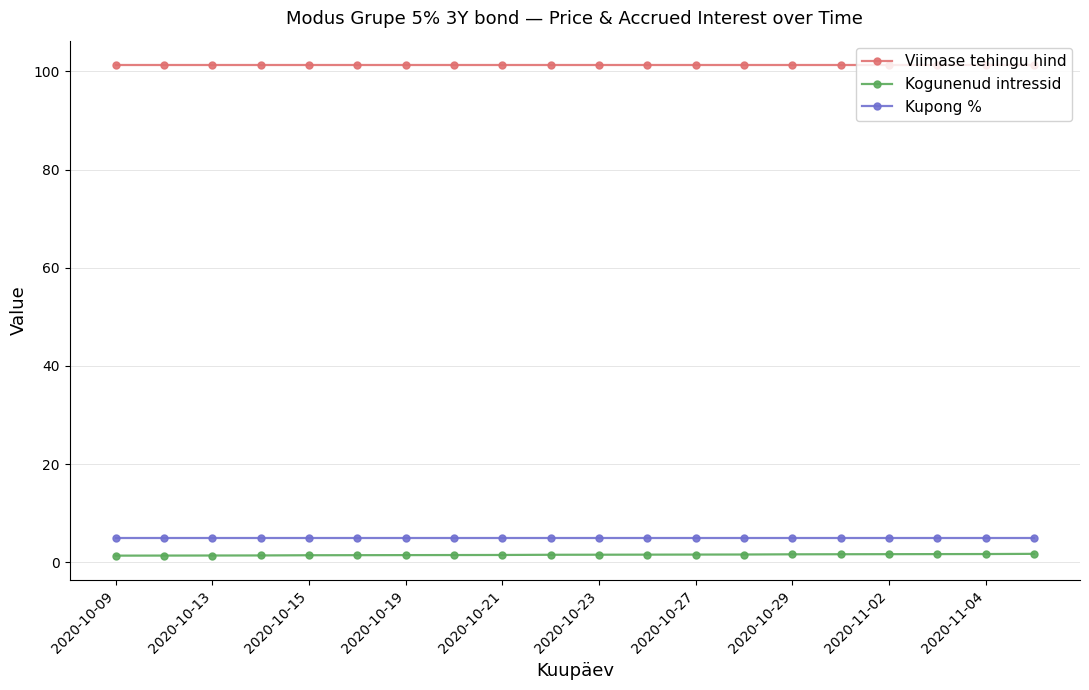

At how many categories does at least one series exceed 15?

20